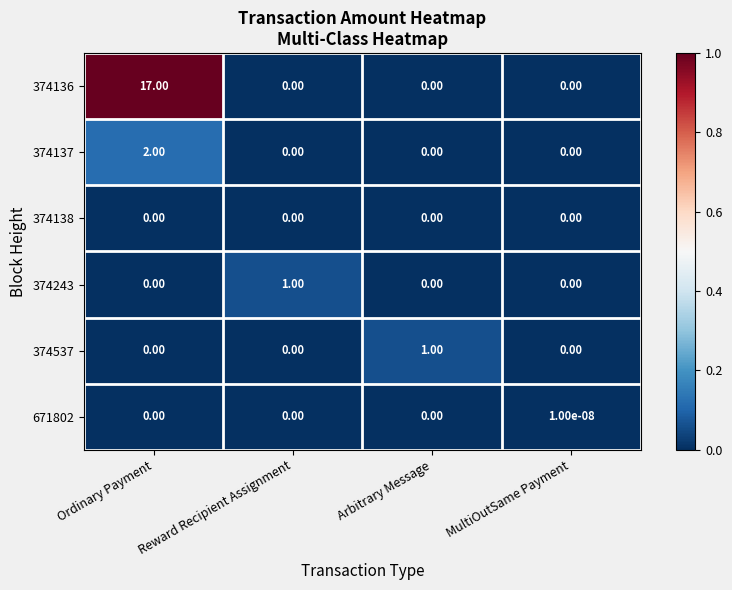

How many categories are shown in the chart?

4